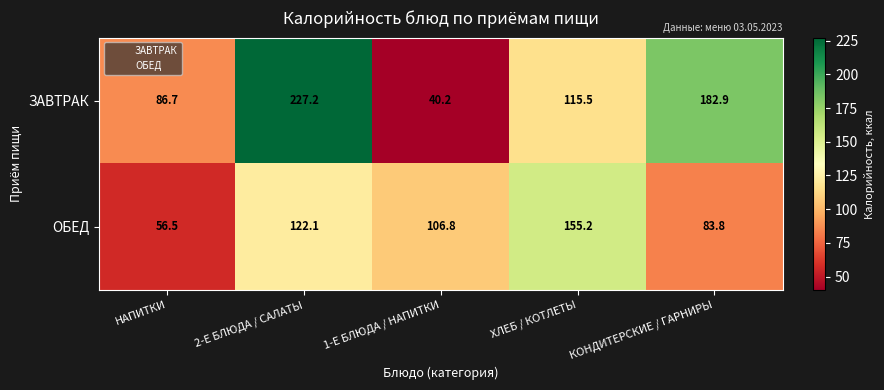

Reading left to right, extract all data points from this chart.

ЗАВТРАК: НАПИТКИ=86.7	2-Е БЛЮДА / САЛАТЫ=227.2	1-Е БЛЮДА / НАПИТКИ=40.2	ХЛЕБ / КОТЛЕТЫ=115.5	КОНДИТЕРСКИЕ / ГАРНИРЫ=182.9
ОБЕД: НАПИТКИ=56.5	2-Е БЛЮДА / САЛАТЫ=122.1	1-Е БЛЮДА / НАПИТКИ=106.8	ХЛЕБ / КОТЛЕТЫ=155.2	КОНДИТЕРСКИЕ / ГАРНИРЫ=83.8